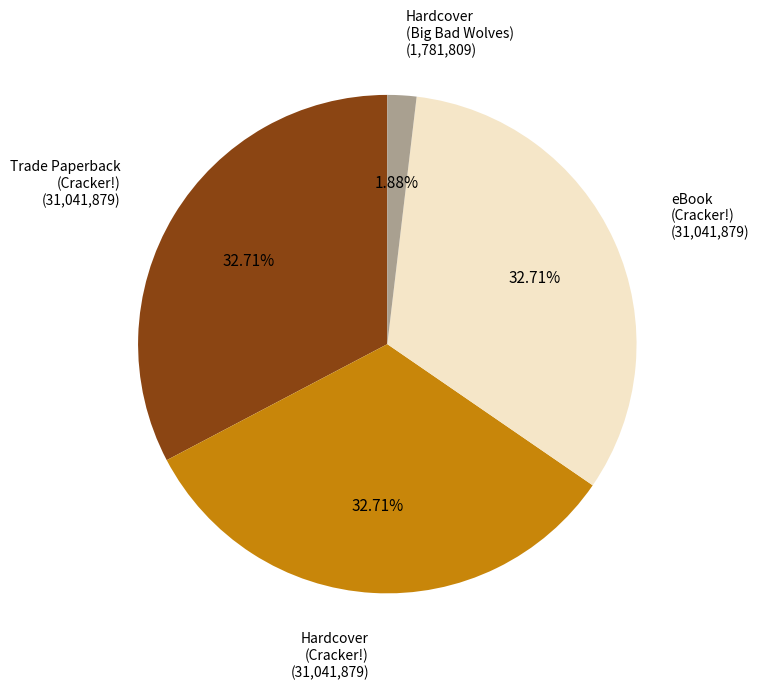

Is eBook (Cracker!) the majority of the pie?

No